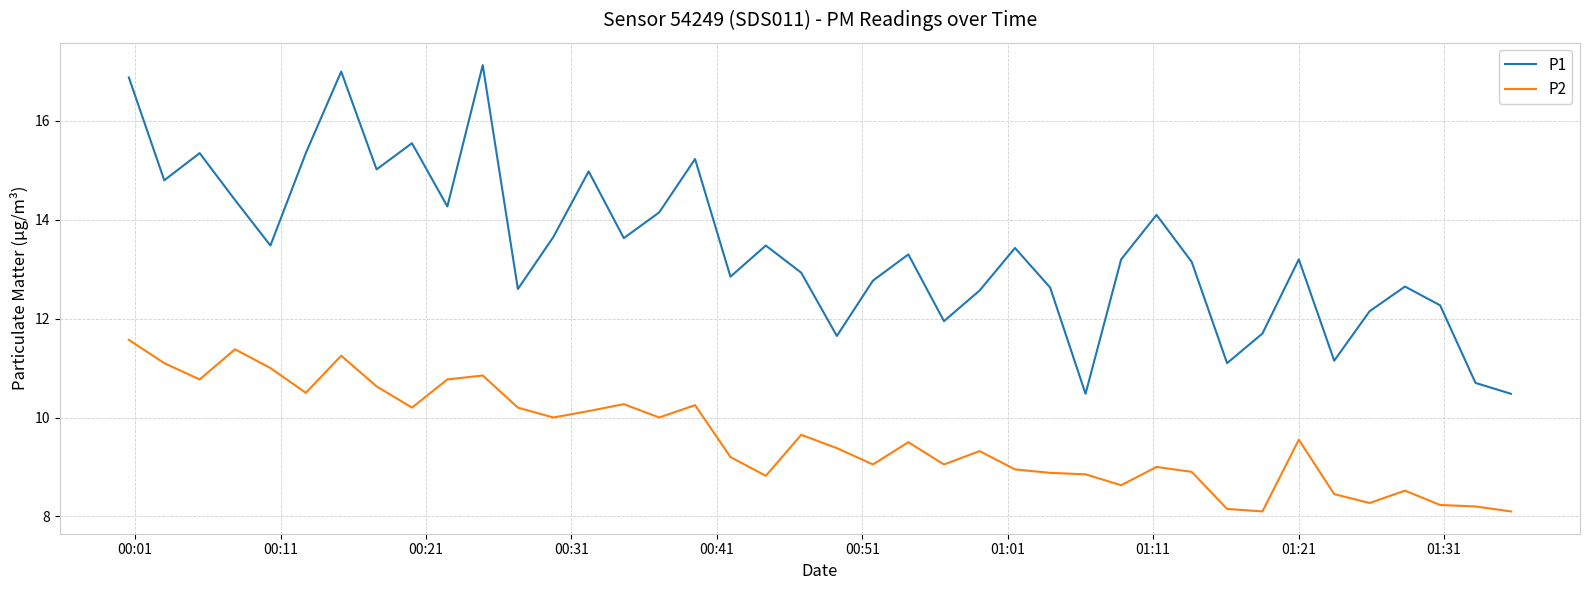

Which series has the largest total across all categories?

P1